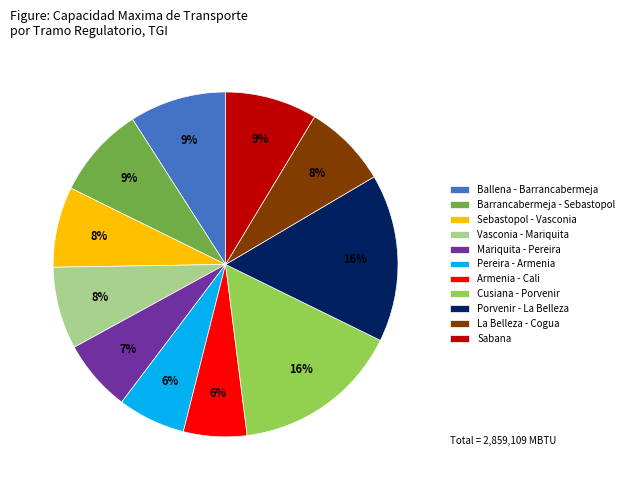

To the nearest percent, what is the difference between the largest and smallest slice percentages?

10%